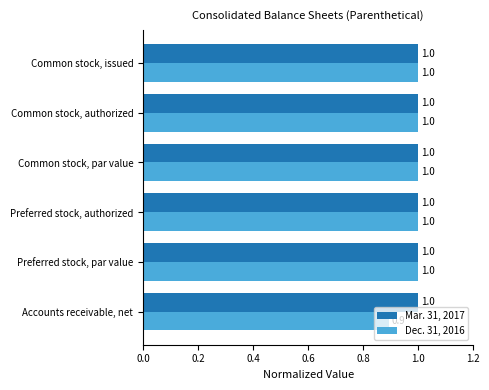

At which label does Dec. 31, 2016 reach its minimum?

Accounts receivable, net